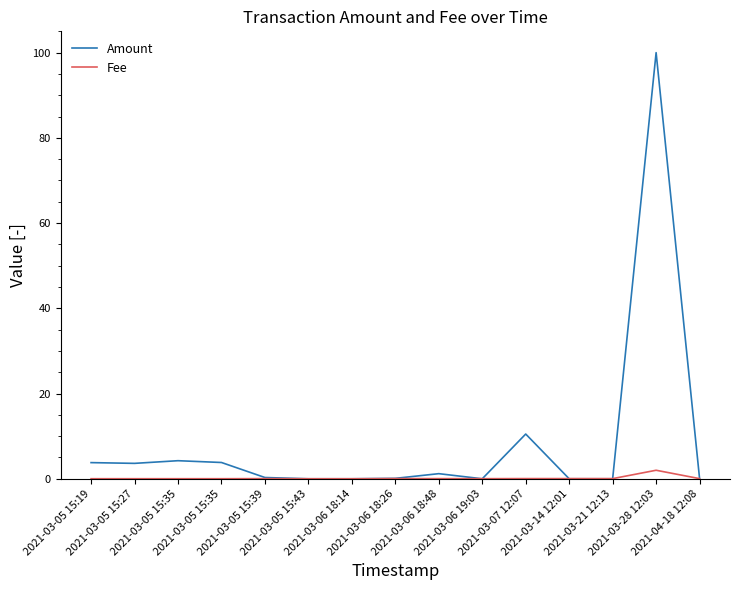

How many lines are shown in the chart?

2